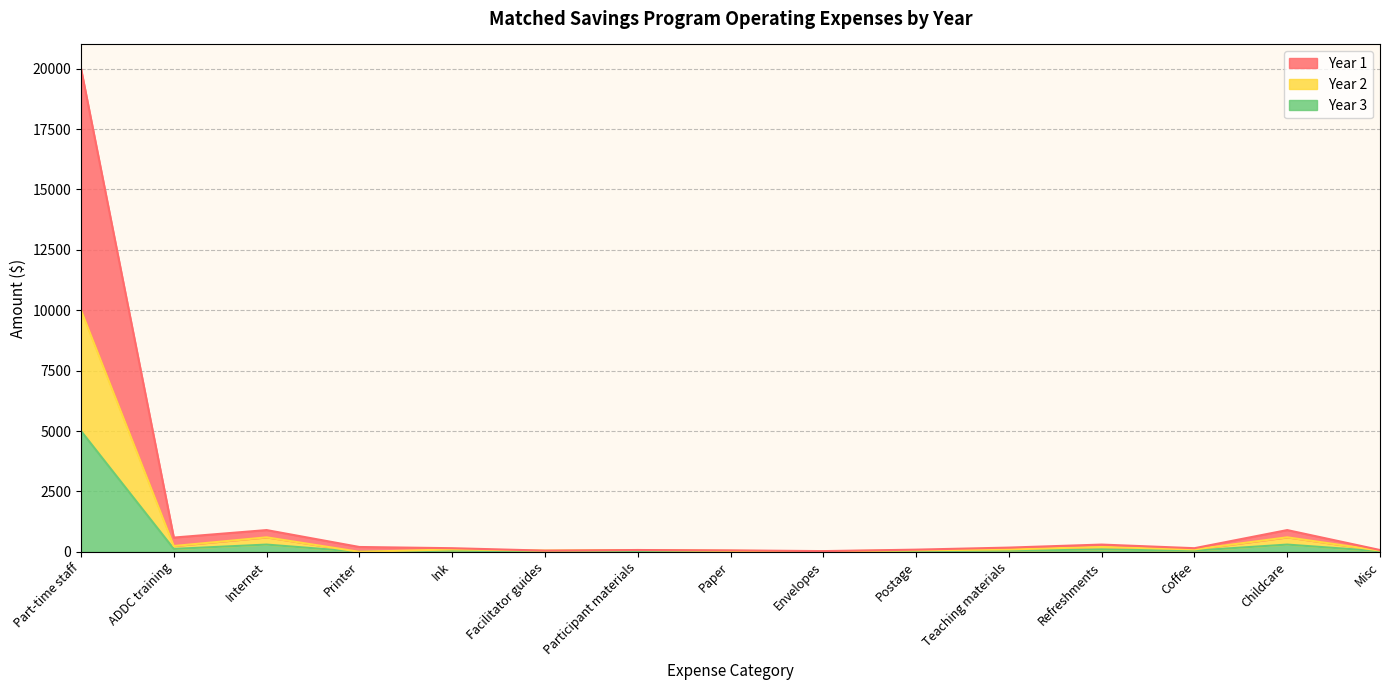

What is the sum of the Year 3 values at Ink and Internet?

350